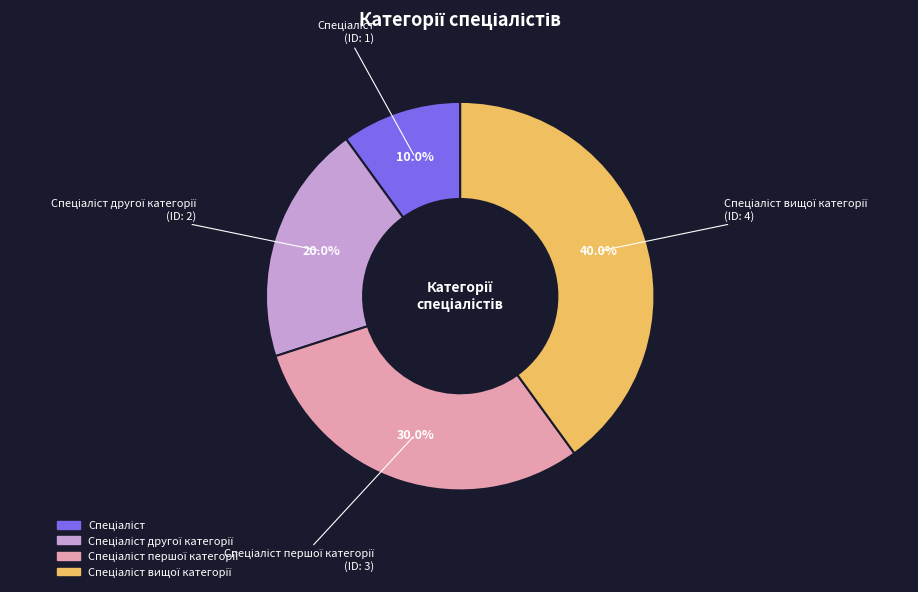

Is there a majority slice in this chart?

No